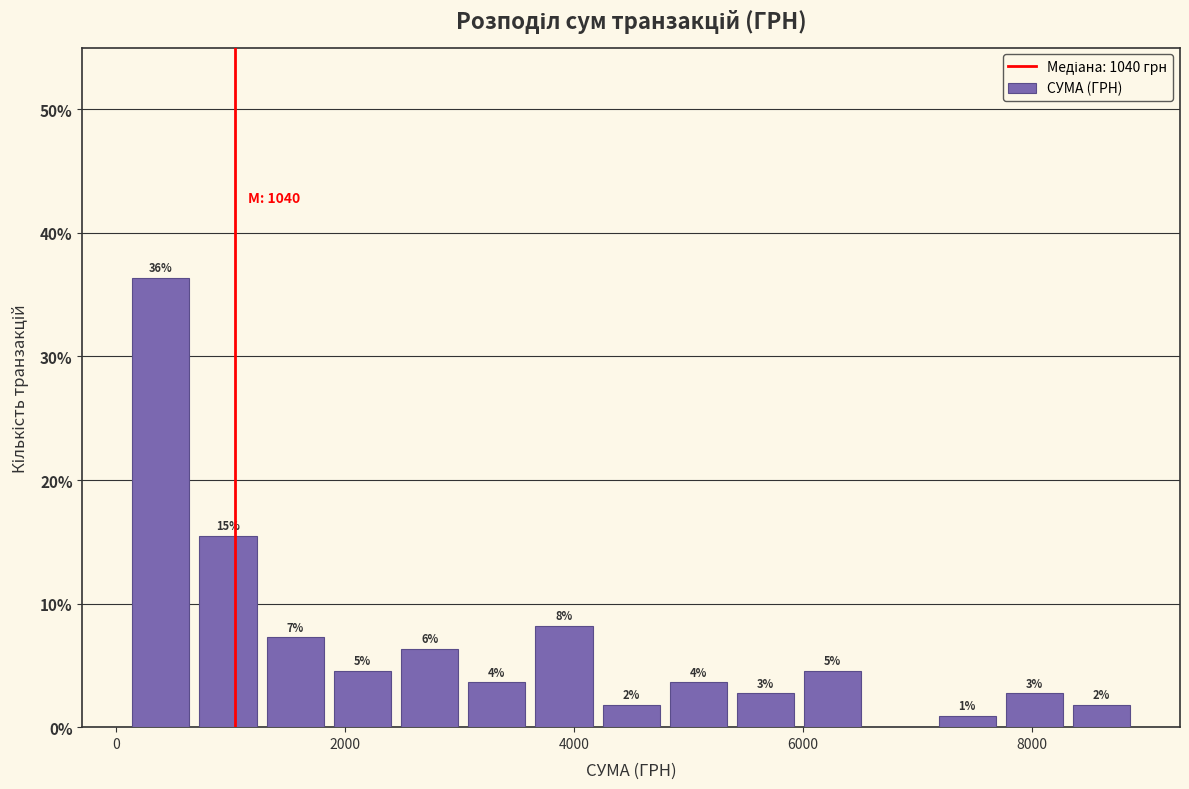

Around what value on the x-axis is the tallest bar? Give the approximate position of its centre, as read against the axis.

400